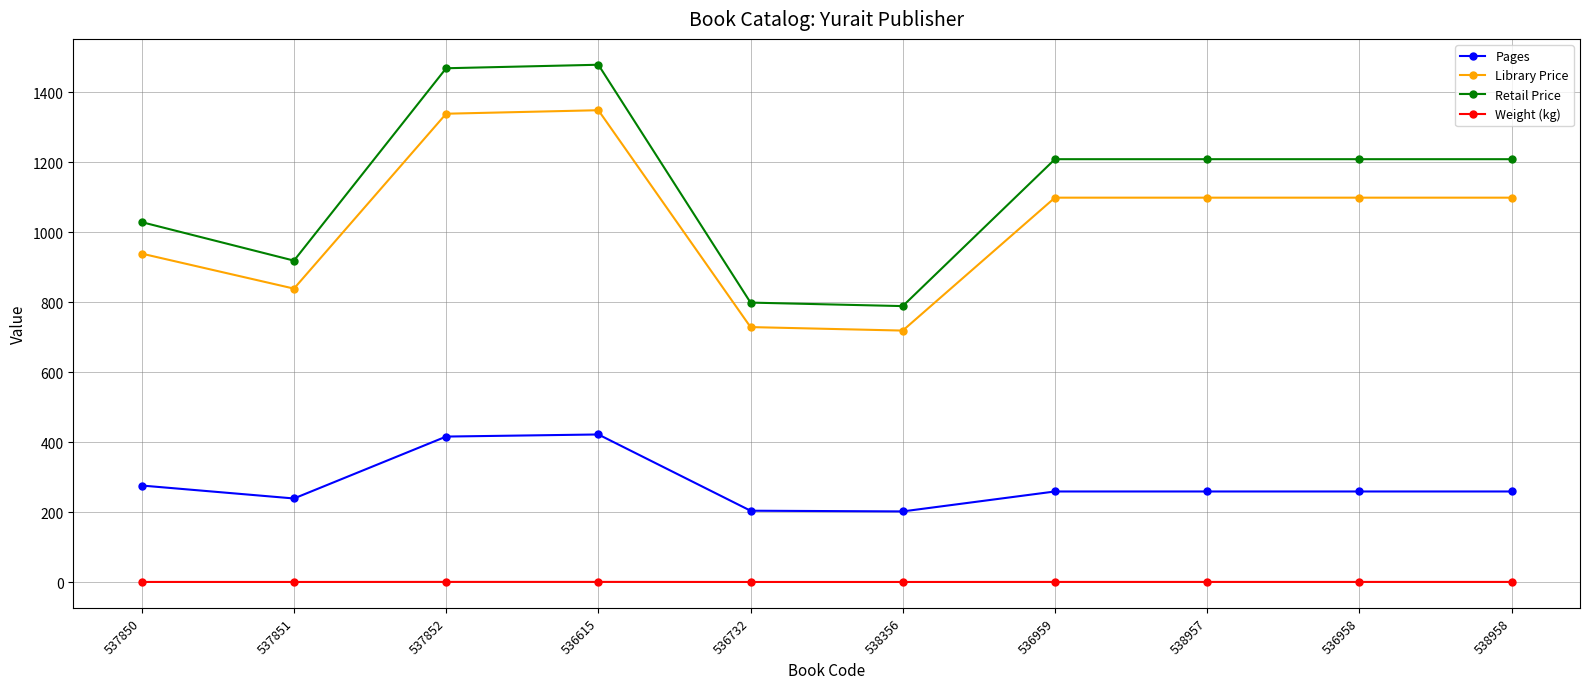

What is the value of the Pages point at the 2nd from the left?

239.0